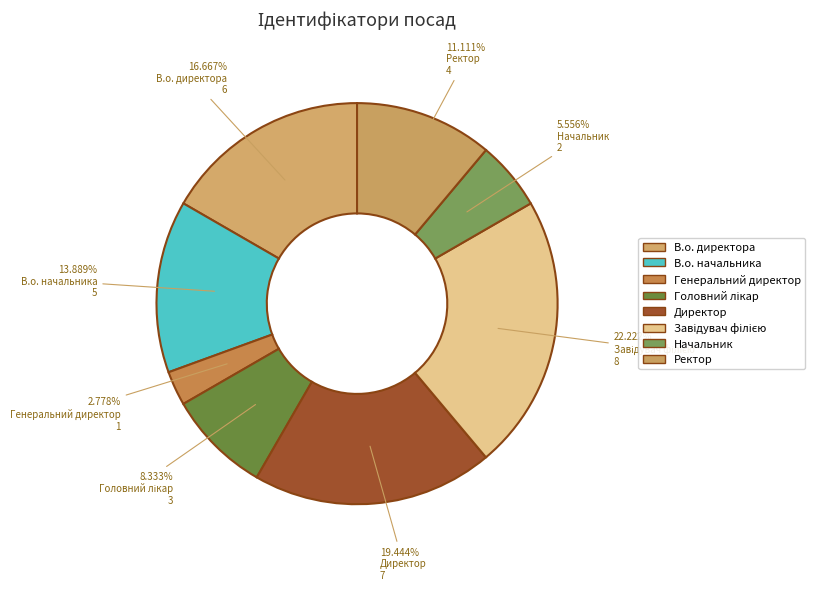

How many segments does this pie chart have?

8